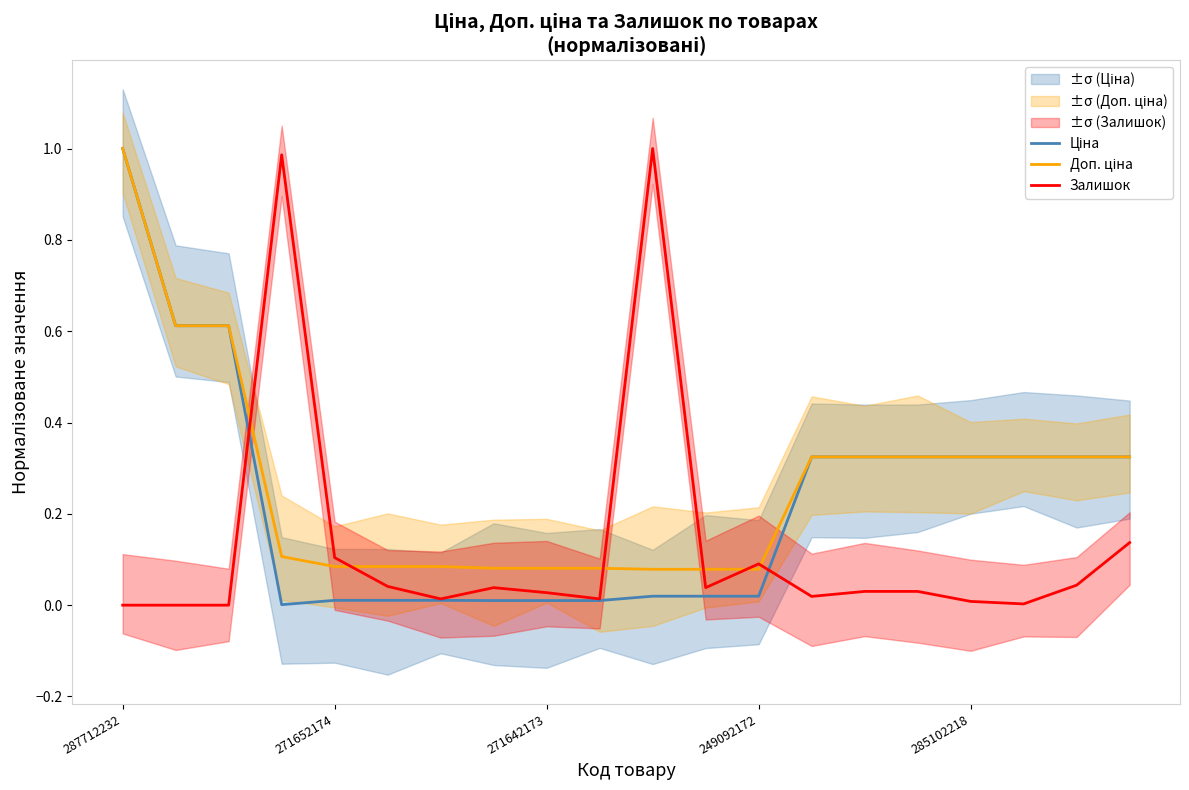

Which has a higher value, 14 or 17?

14